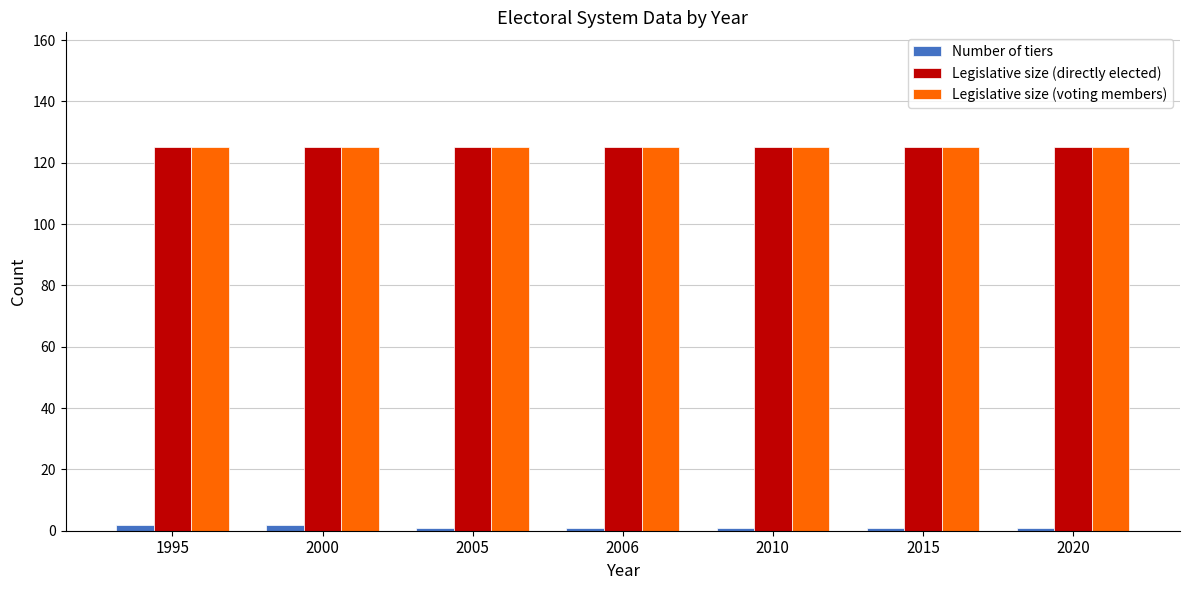

What is the maximum value shown in the chart?

125